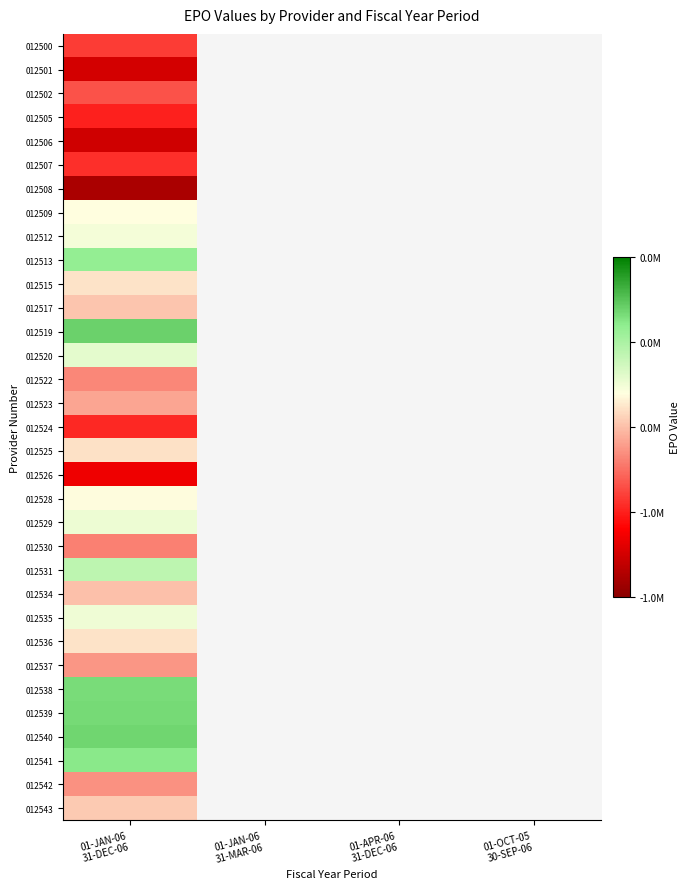

What is the smallest value displayed?

-1509990.0